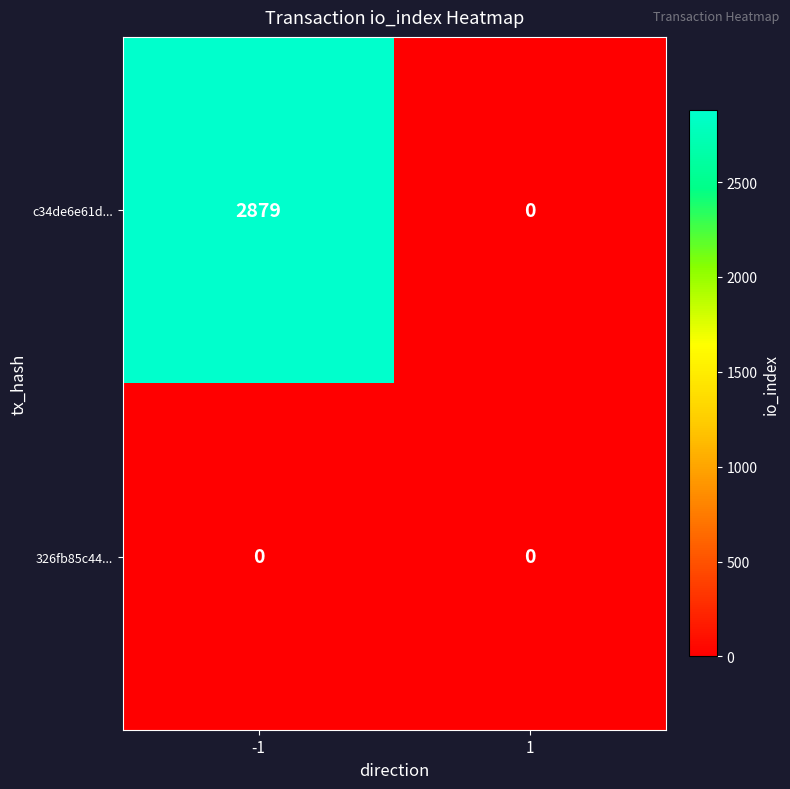

Rank the series by their average value, from lowest to highest.

326fb85c44..., c34de6e61d...